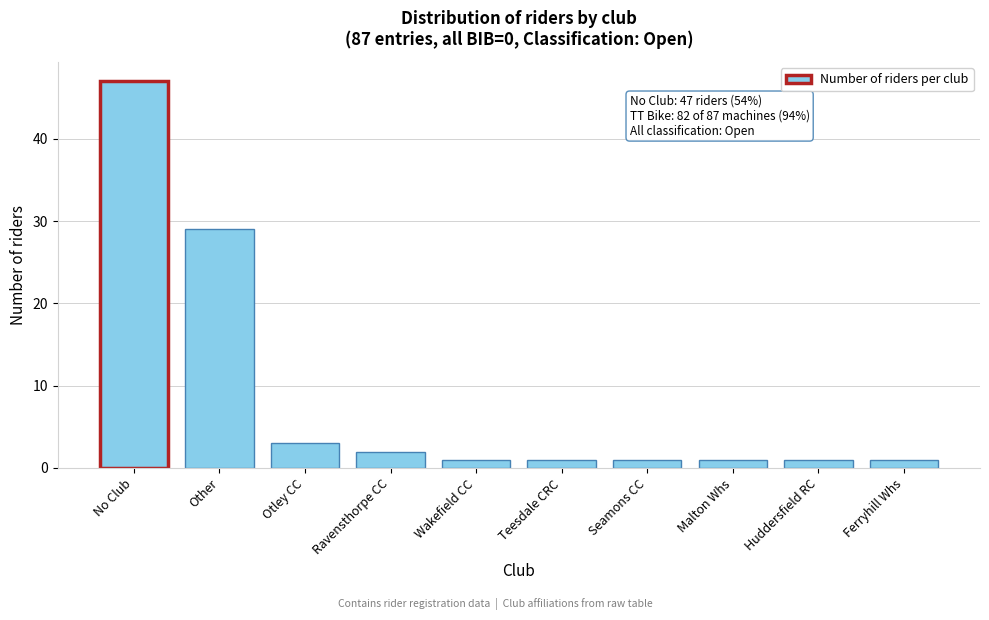

Reading left to right, extract all data points from this chart.

47	29	3	2	1	1	1	1	1	1